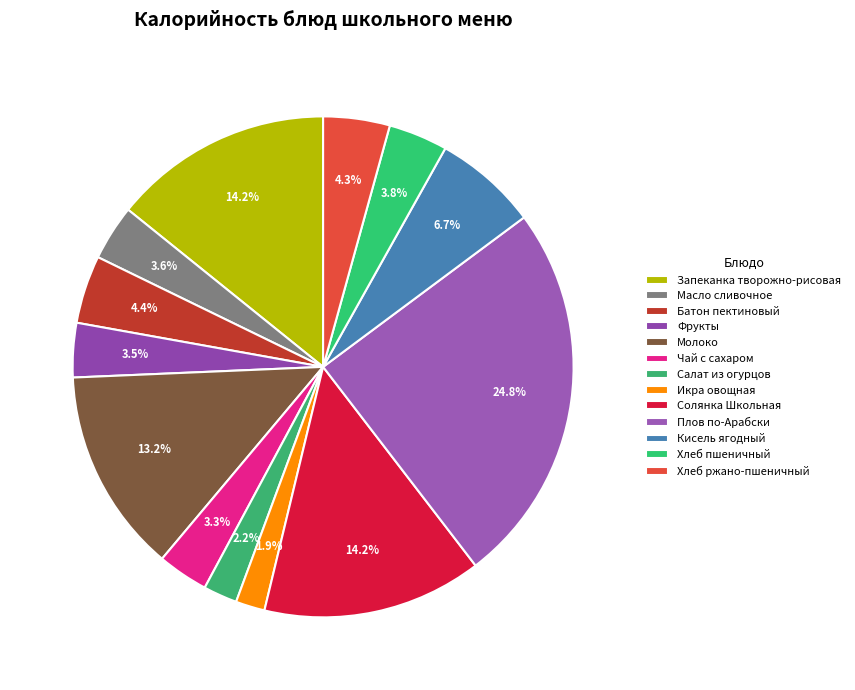

Which category has the smallest portion of the pie?

Икра овощная